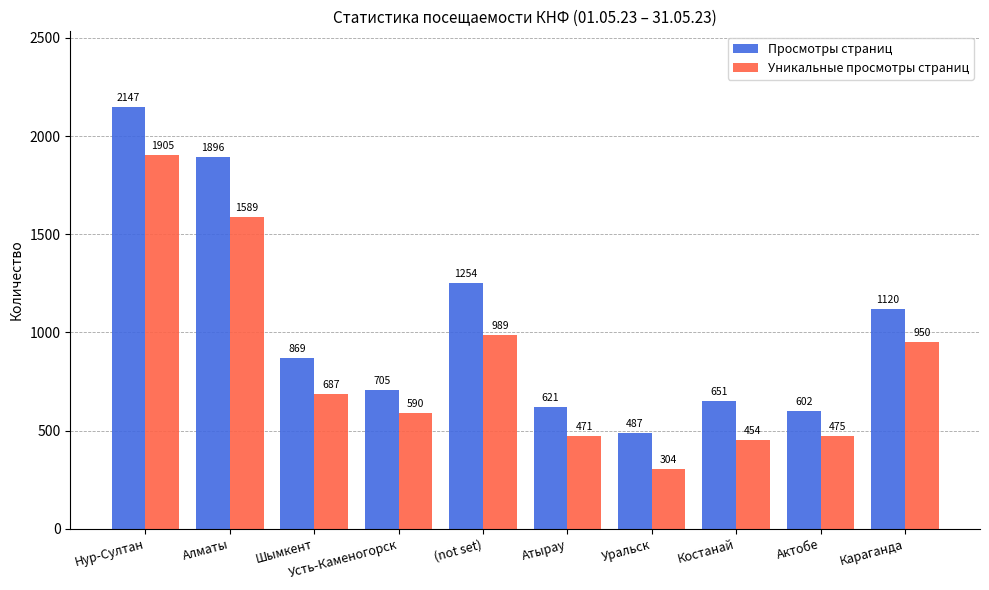

Count the number of categories in the chart.

10